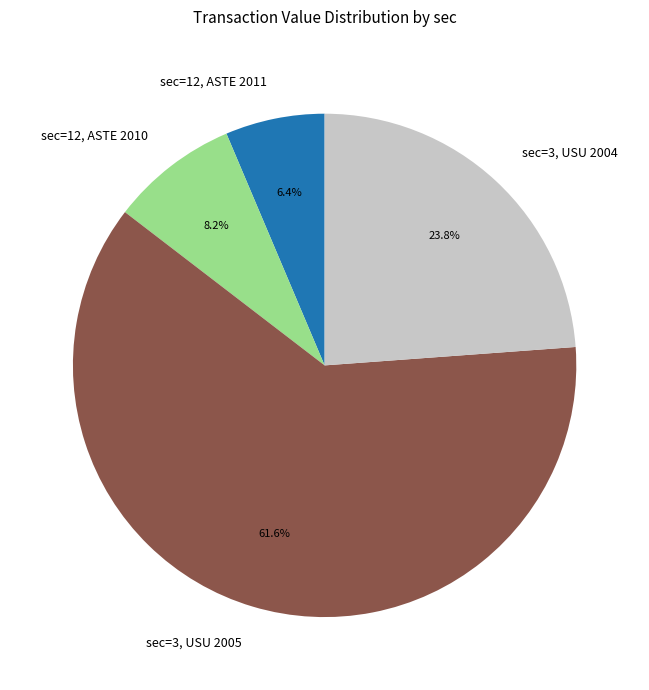

To the nearest percent, what is the difference between the largest and smallest slice percentages?

55%